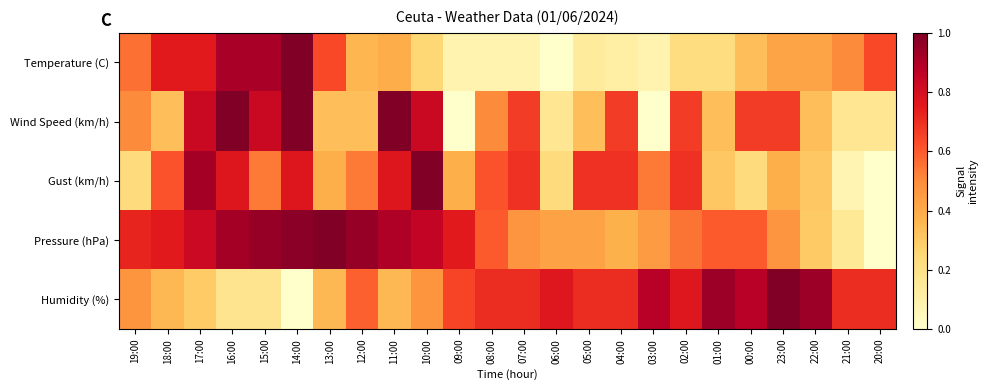

At which category is the sum across all series the highest?

16:00